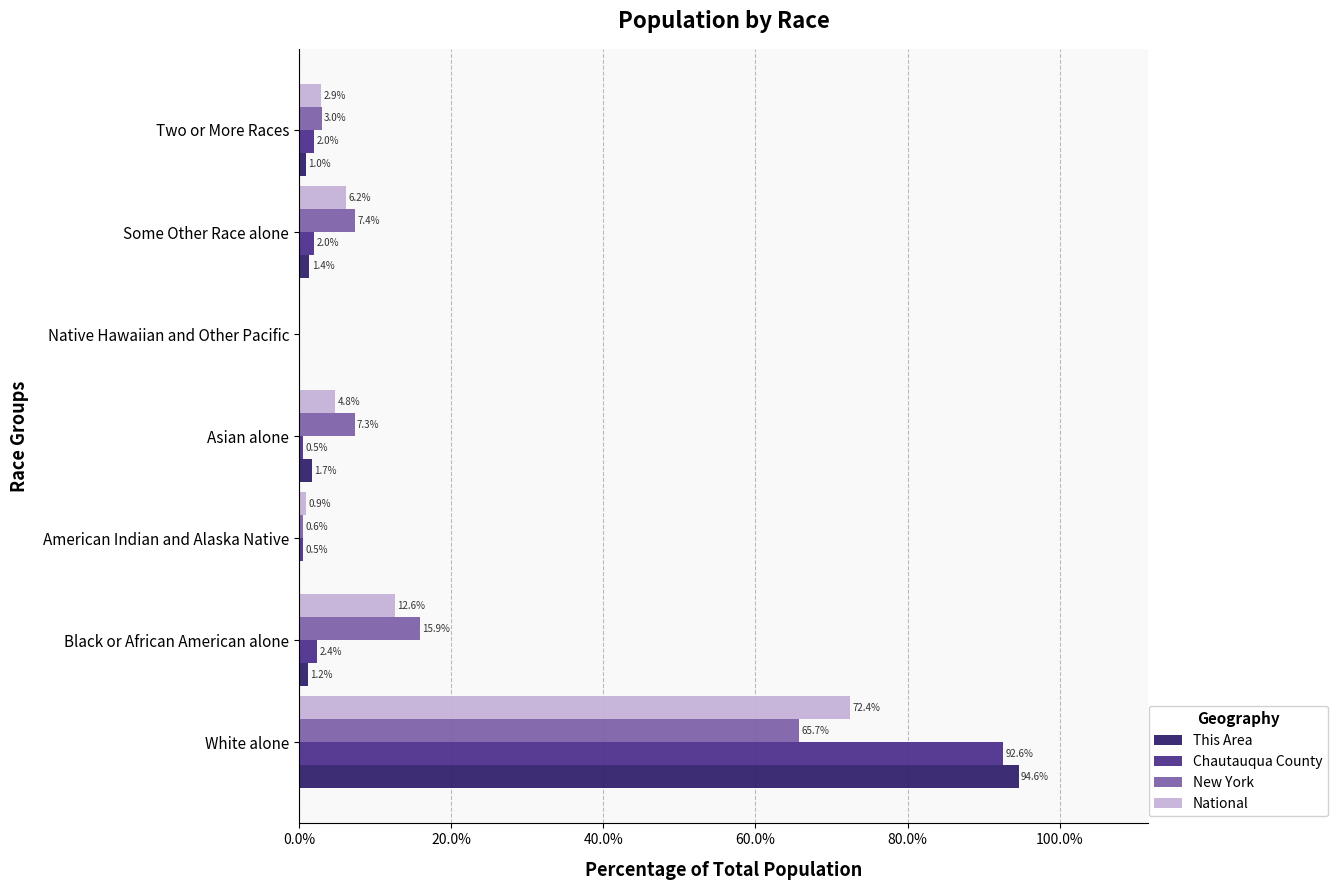

What is the sum of all Chautauqua County values?

100.0